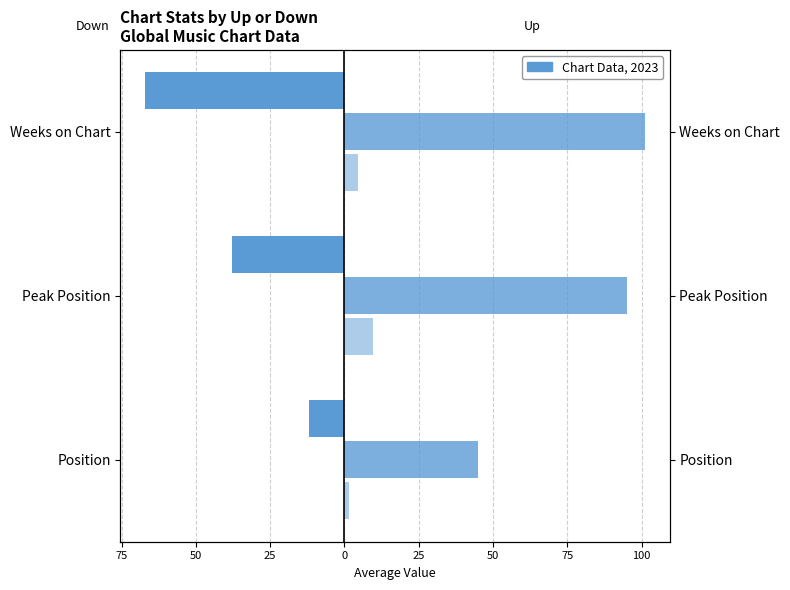

Rank the series at 50 from lowest to highest value.

down, neutral (-), up